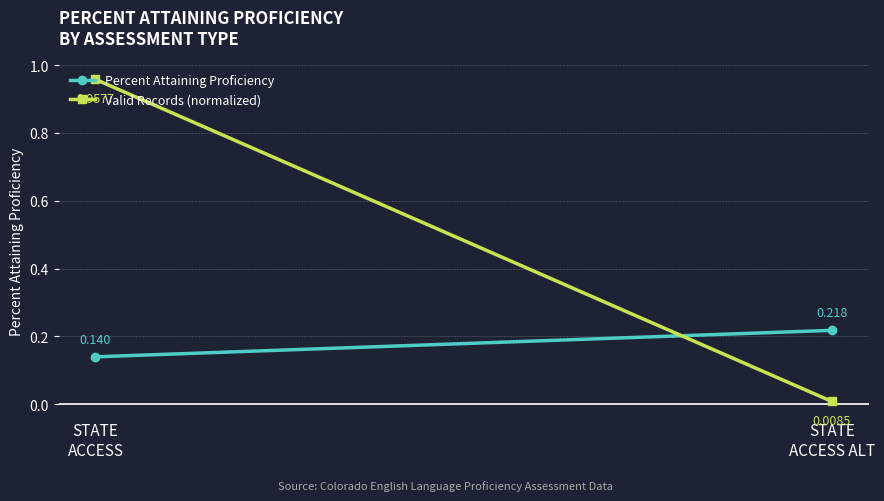

What is the total value across all series at STATE
ACCESS?

1.1